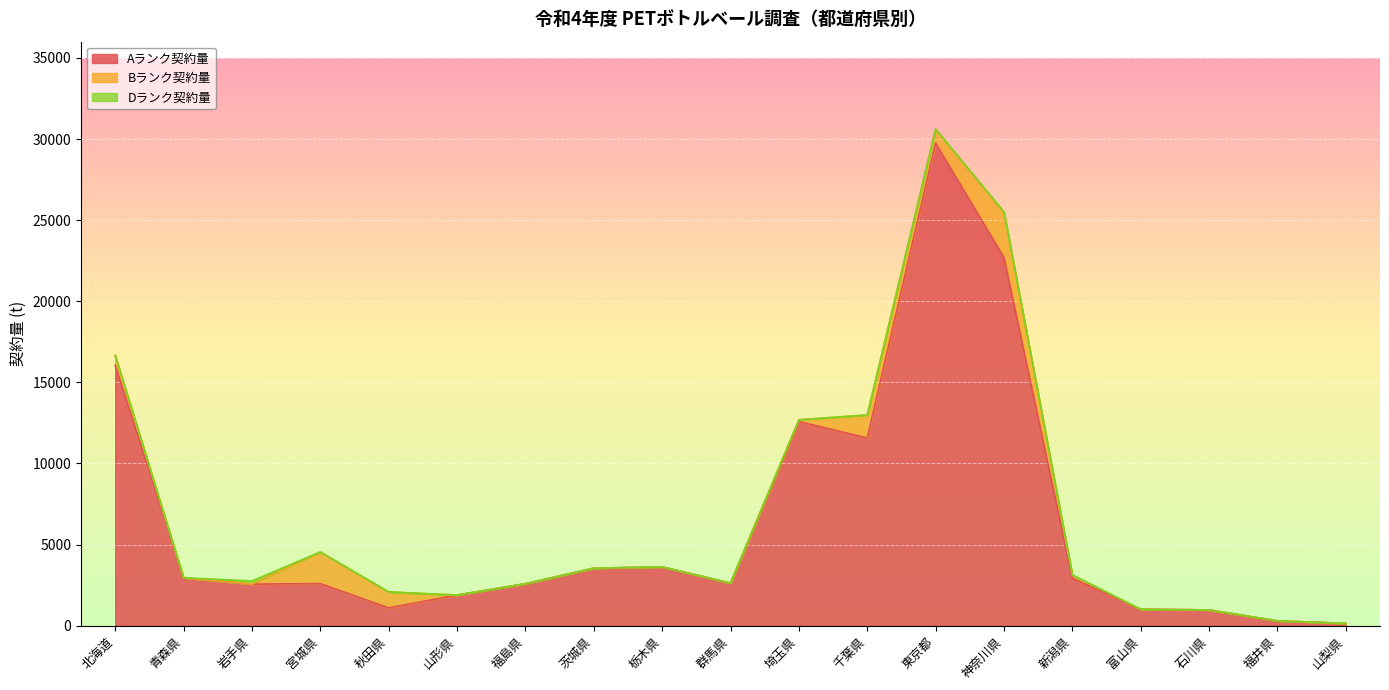

At which category is the sum across all series the highest?

東京都